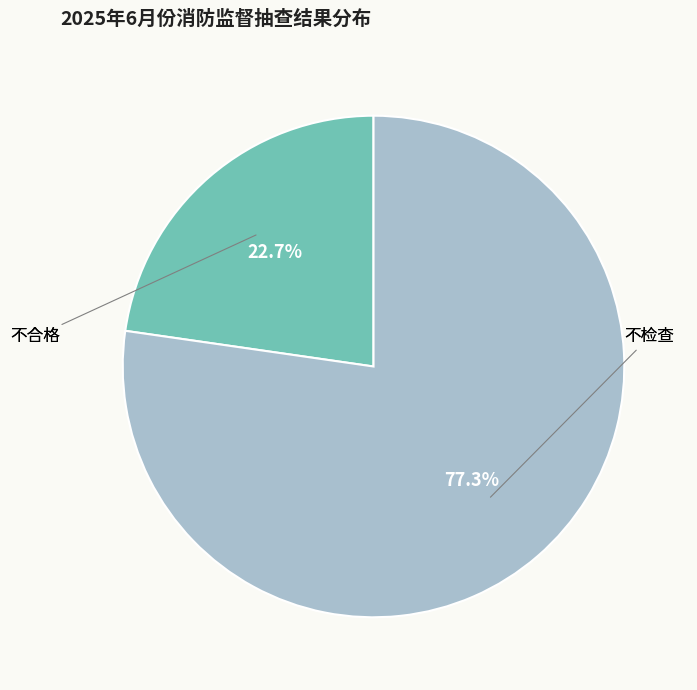

The 不合格 slice represents 13% of the pie. True or false?

False